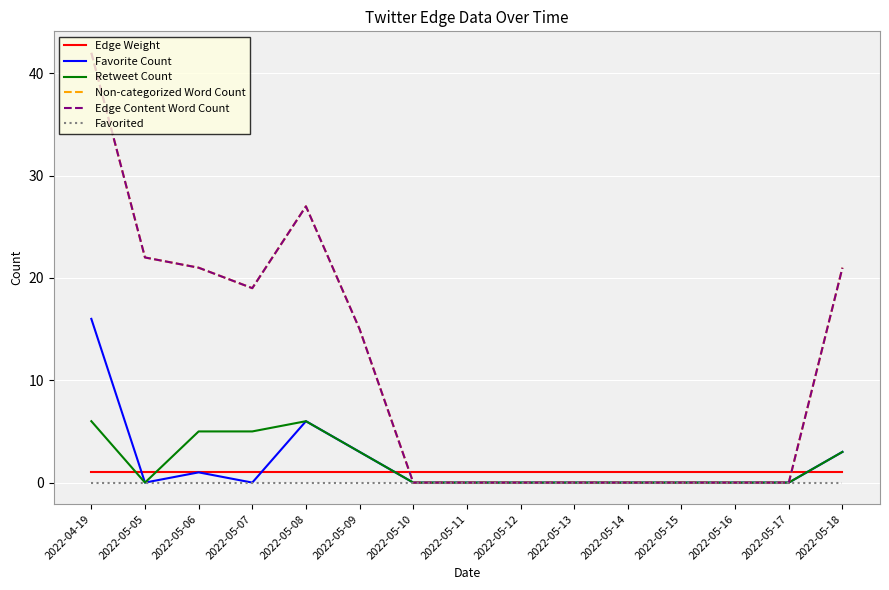

How many lines are shown in the chart?

6